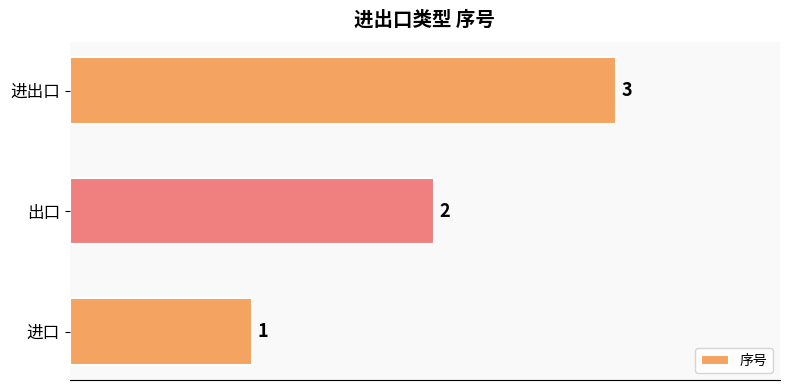

What is the minimum value shown in the chart?

1